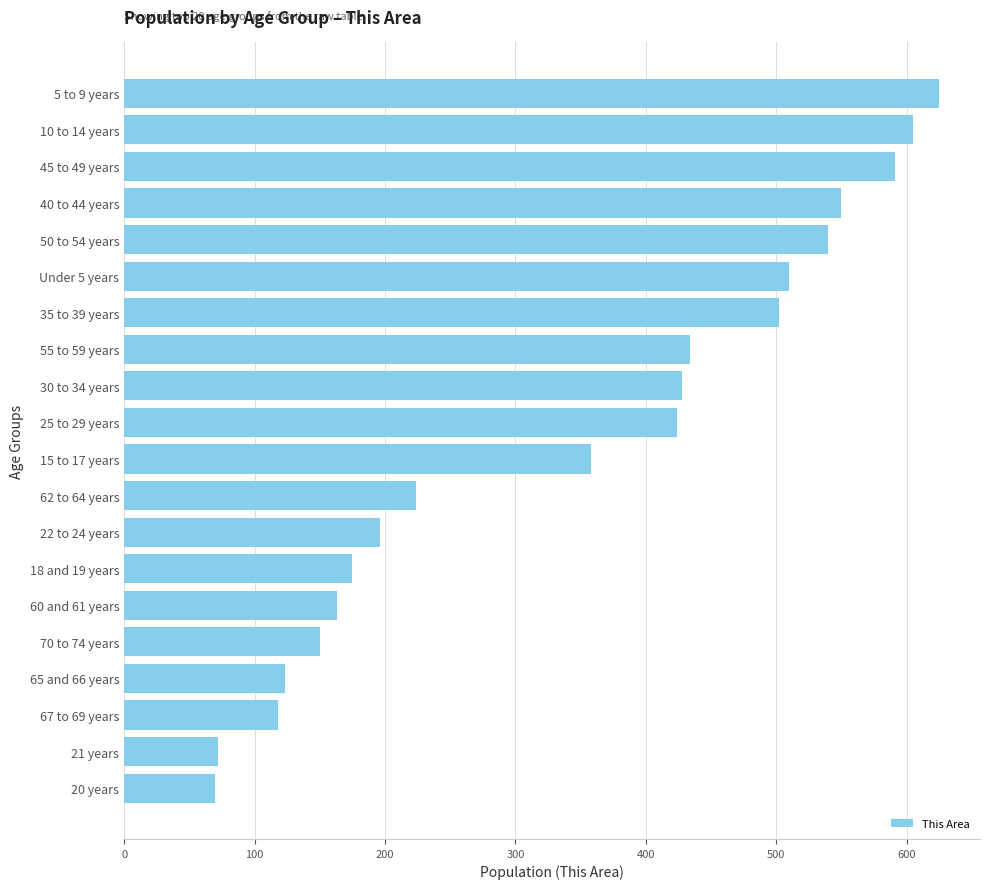

What is the ratio of the value at 50 to 54 years to the value at 21 years?

7.5